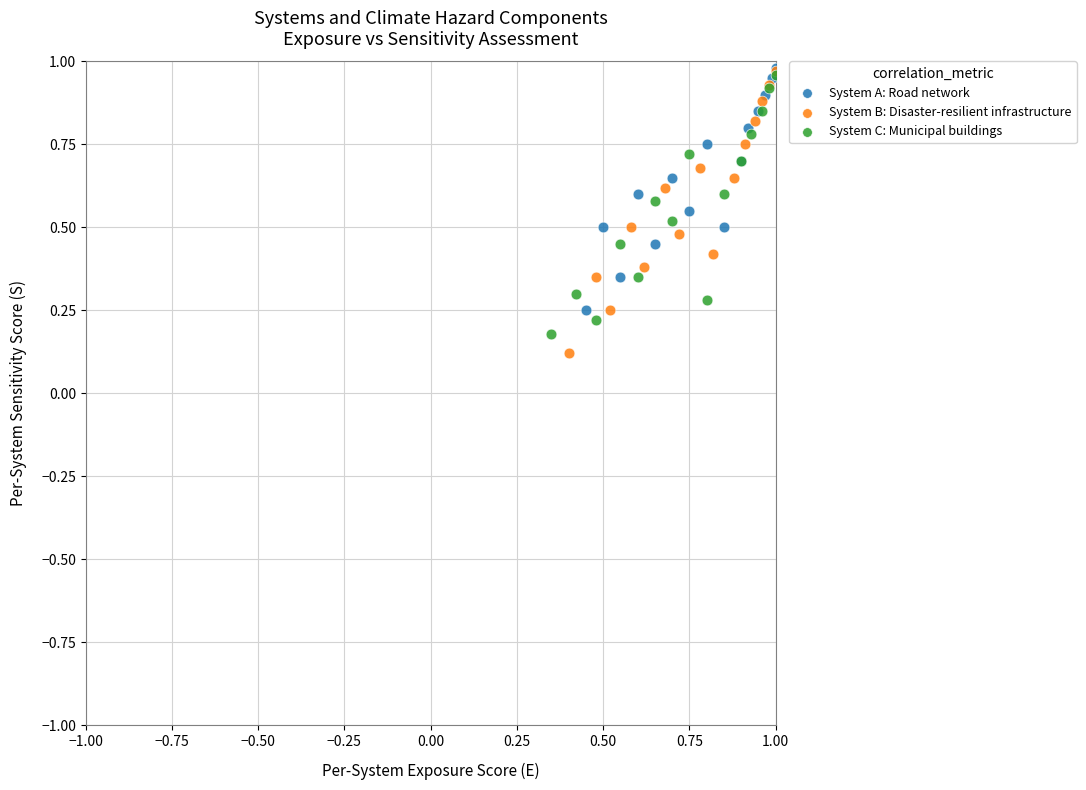

Which series has the widest spread of Y values?

System B: Disaster-resilient infrastructure